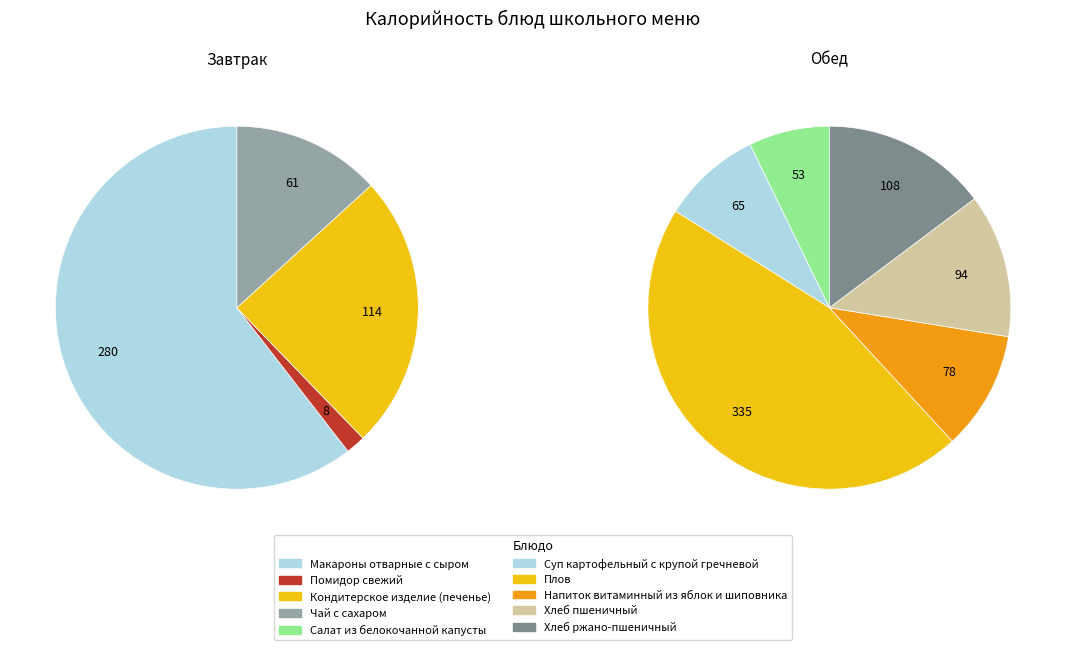

True or false: Хлеб пшеничный accounts for 8% of the total.

True